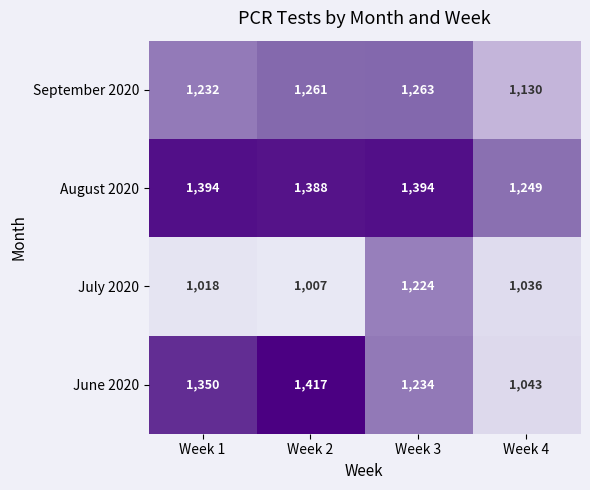

At which category does the chart reach its peak across all series?

Week 2